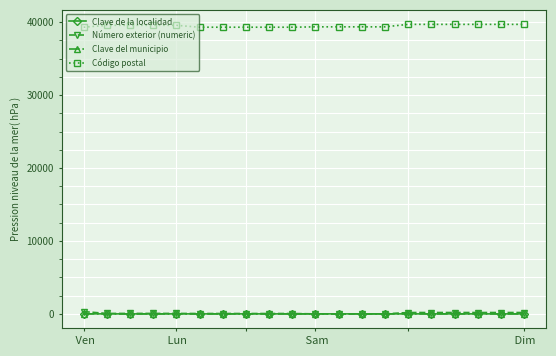

At which label is Clave de la localidad closest to 6?

 Lun